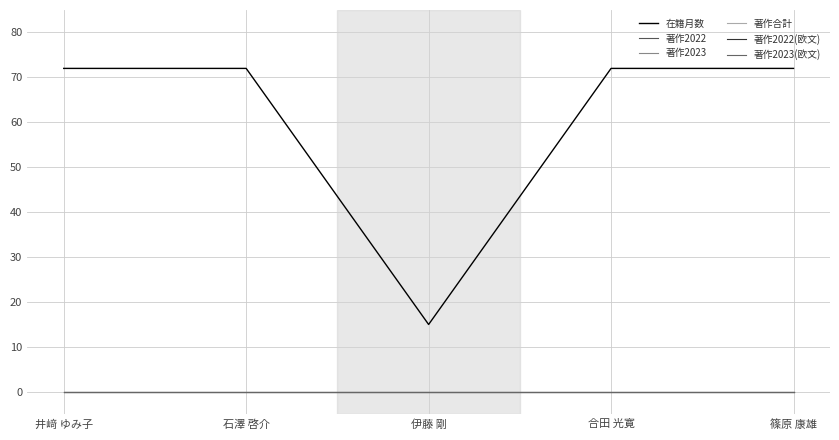

True or false: 著作2022(欧文) and 著作2022 intersect in this chart.

False